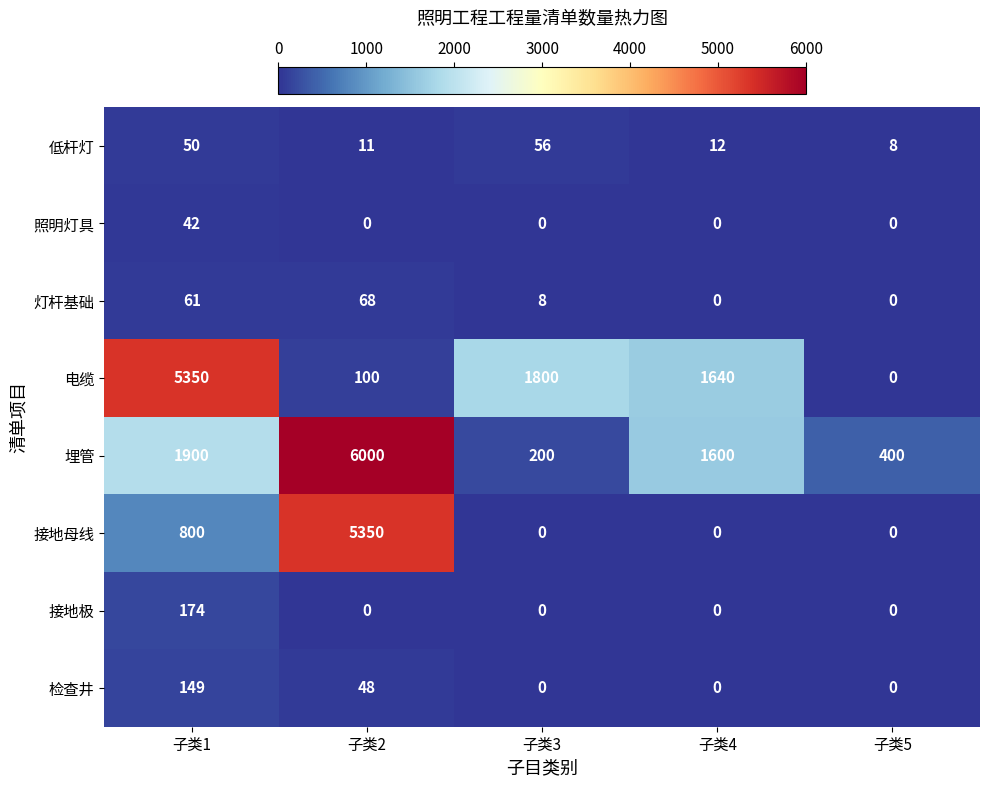

Is it true that 埋管 equals 1900 at 子类1?

True